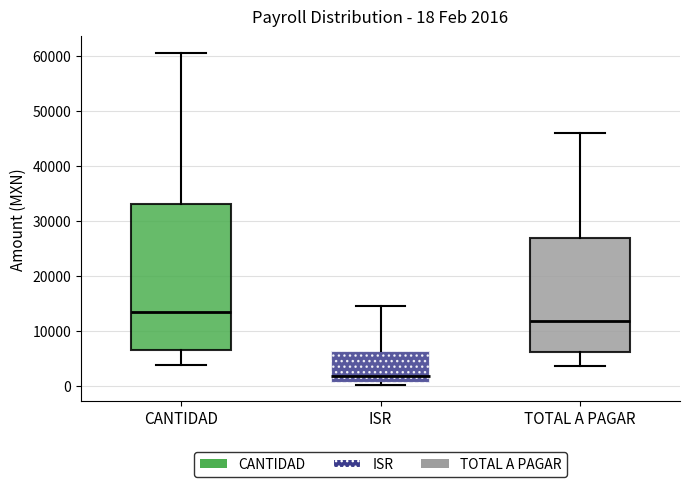

Which box is the tallest, from its lower edge to its upper edge?

CANTIDAD